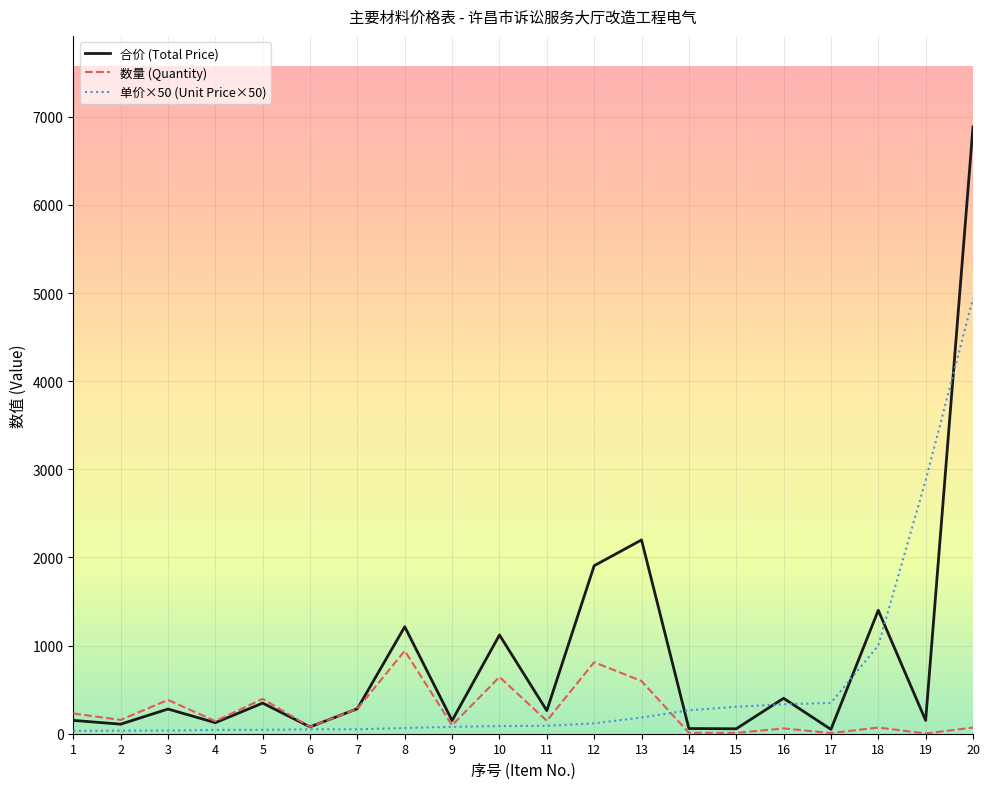

Rank the series by their average value, from lowest to highest.

数量 (Quantity), 单价×50 (Unit Price×50), 合价 (Total Price)